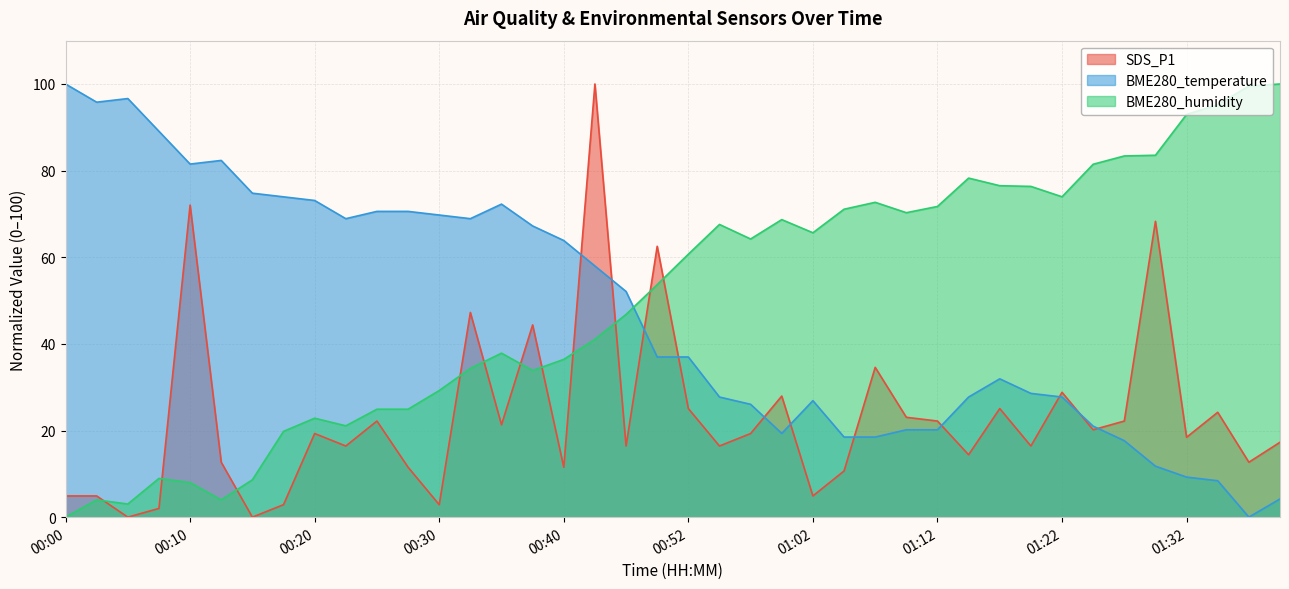

Where does the BME280_temperature series first go above 36?

00:00